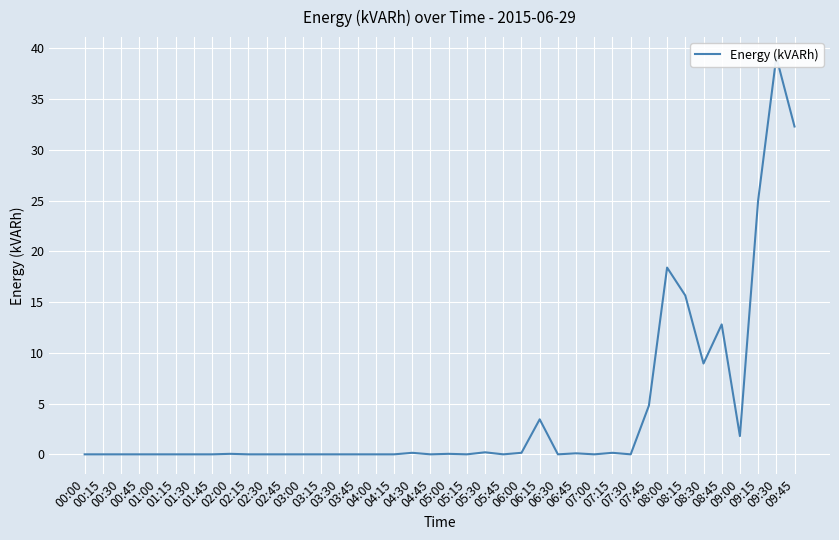

Rank the categories by value from lowest to highest.

00:00, 00:15, 00:30, 00:45, 01:00, 01:15, 01:30, 01:45, 02:15, 02:30, 02:45, 03:00, 03:15, 03:30, 03:45, 04:00, 04:15, 04:45, 05:15, 05:45, 06:30, 07:00, 07:30, 02:00, 05:00, 06:45, 04:30, 06:00, 07:15, 05:30, 09:00, 06:15, 07:45, 08:30, 08:45, 08:15, 08:00, 09:15, 09:45, 09:30